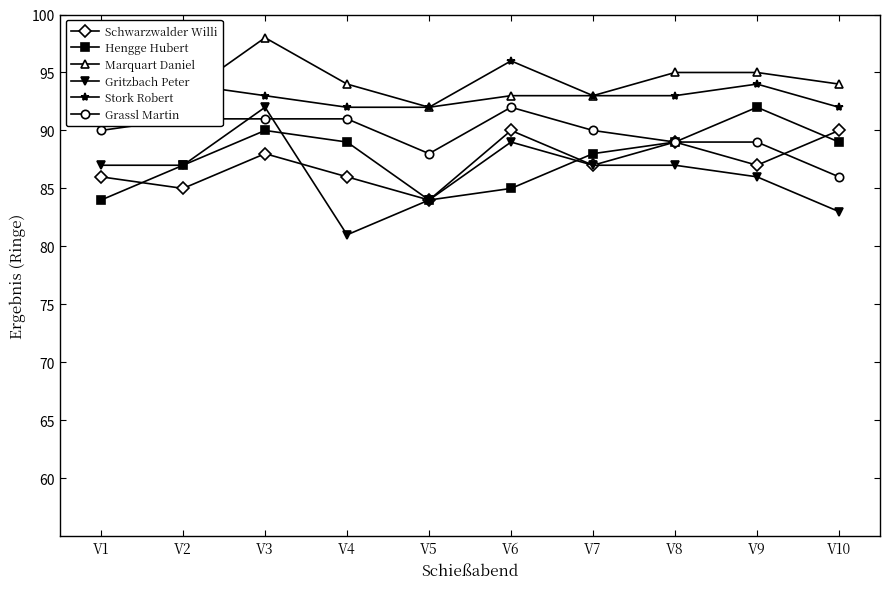

True or false: Schwarzwalder Willi and Marquart Daniel intersect in this chart.

False